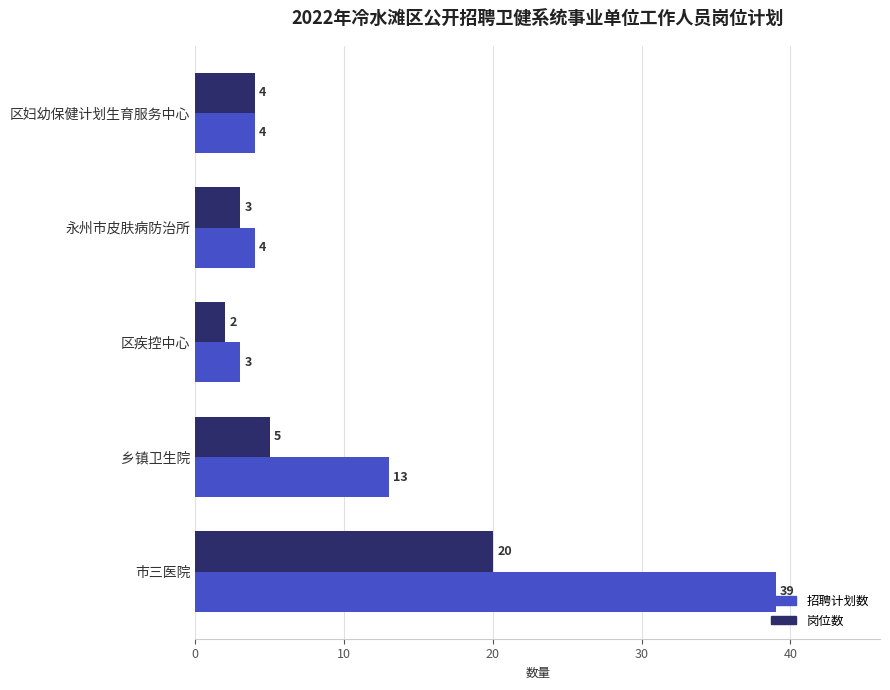

Rank the series by their maximum value, from highest to lowest.

招聘计划数, 岗位数